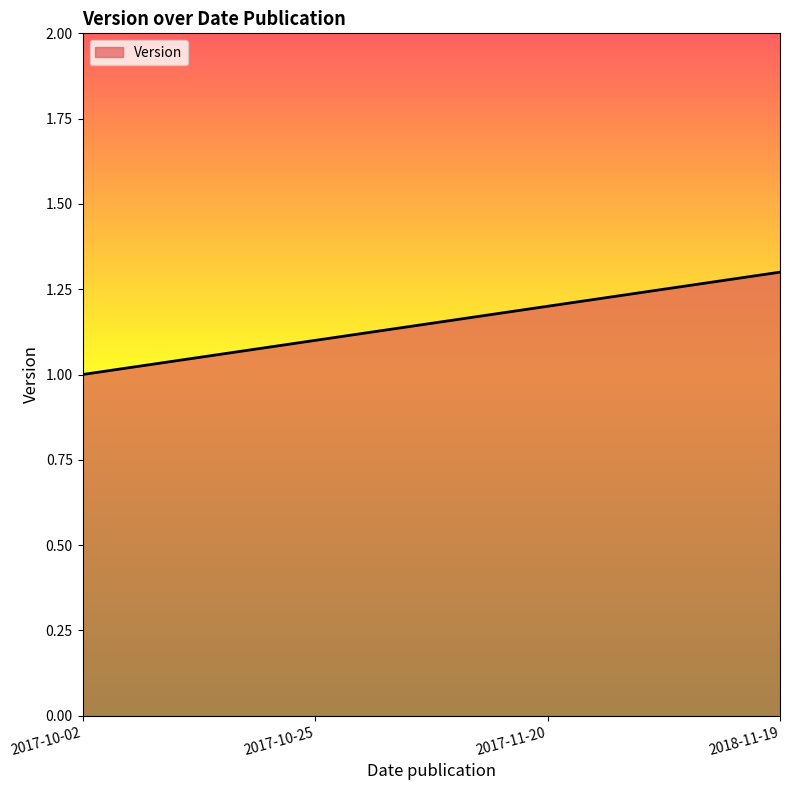

Rank the categories by value from lowest to highest.

2017-10-02, 2017-10-25, 2017-11-20, 2018-11-19